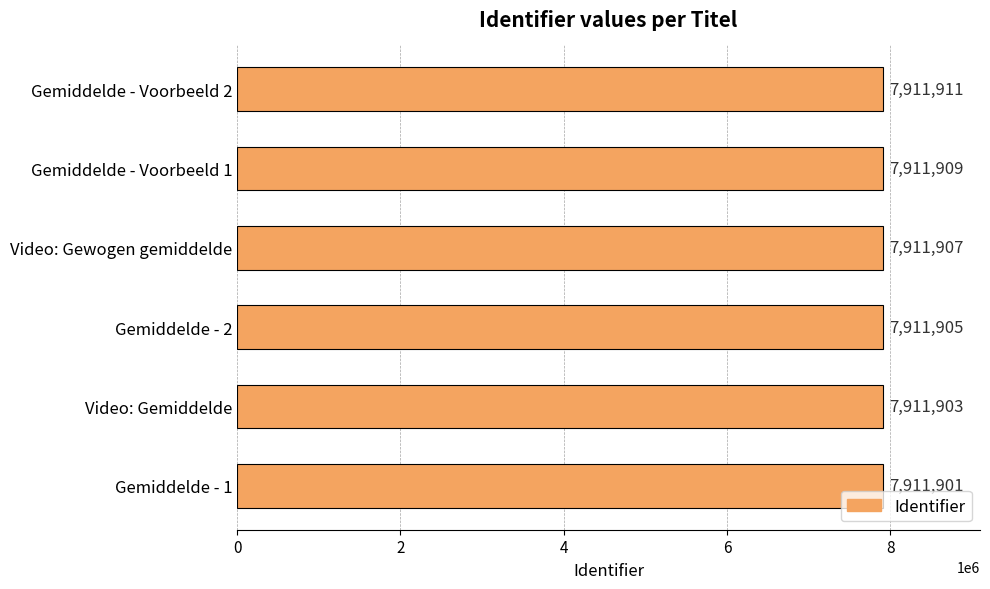

How many bars are there in total?

6